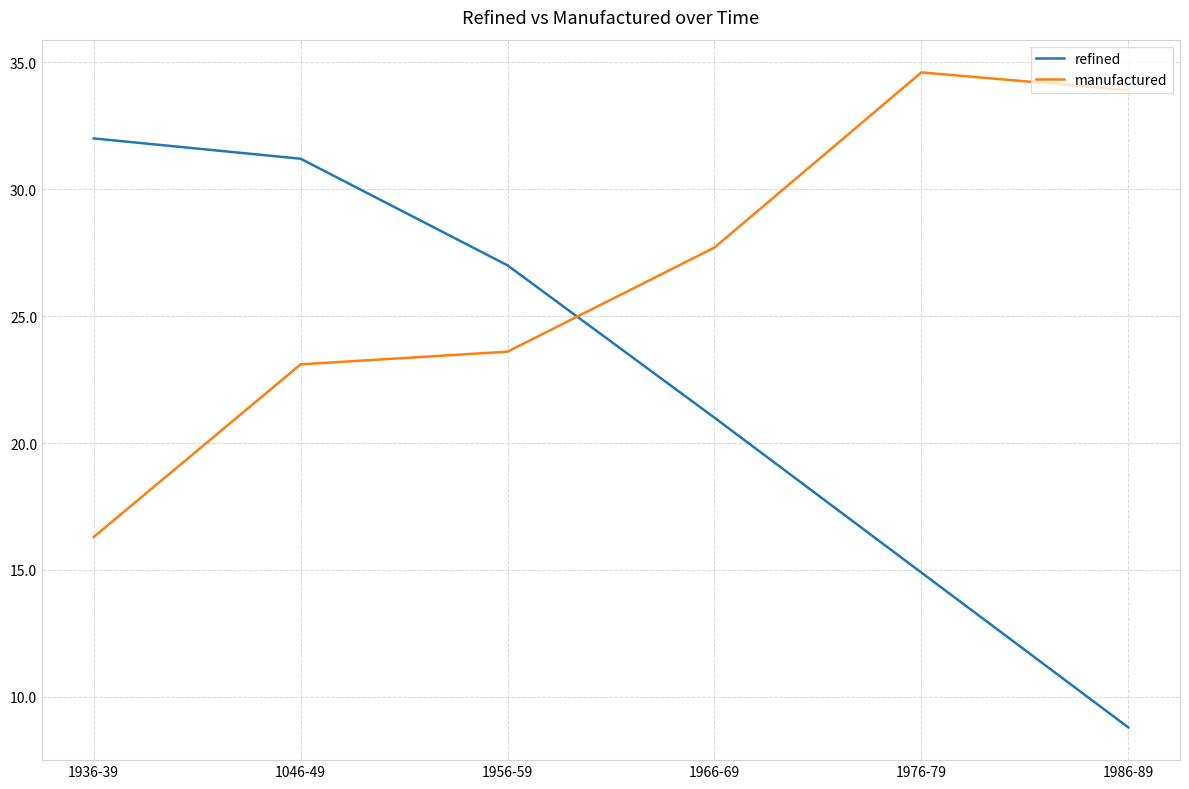

Which series has the largest range (max minus min)?

refined